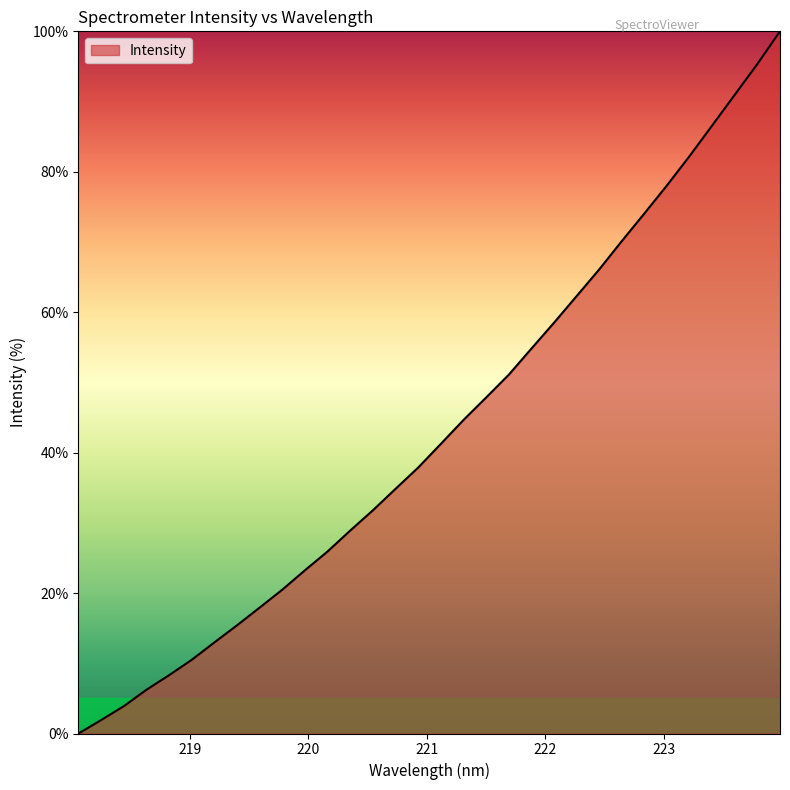

What is the difference between the maximum and minimum values?

100.0